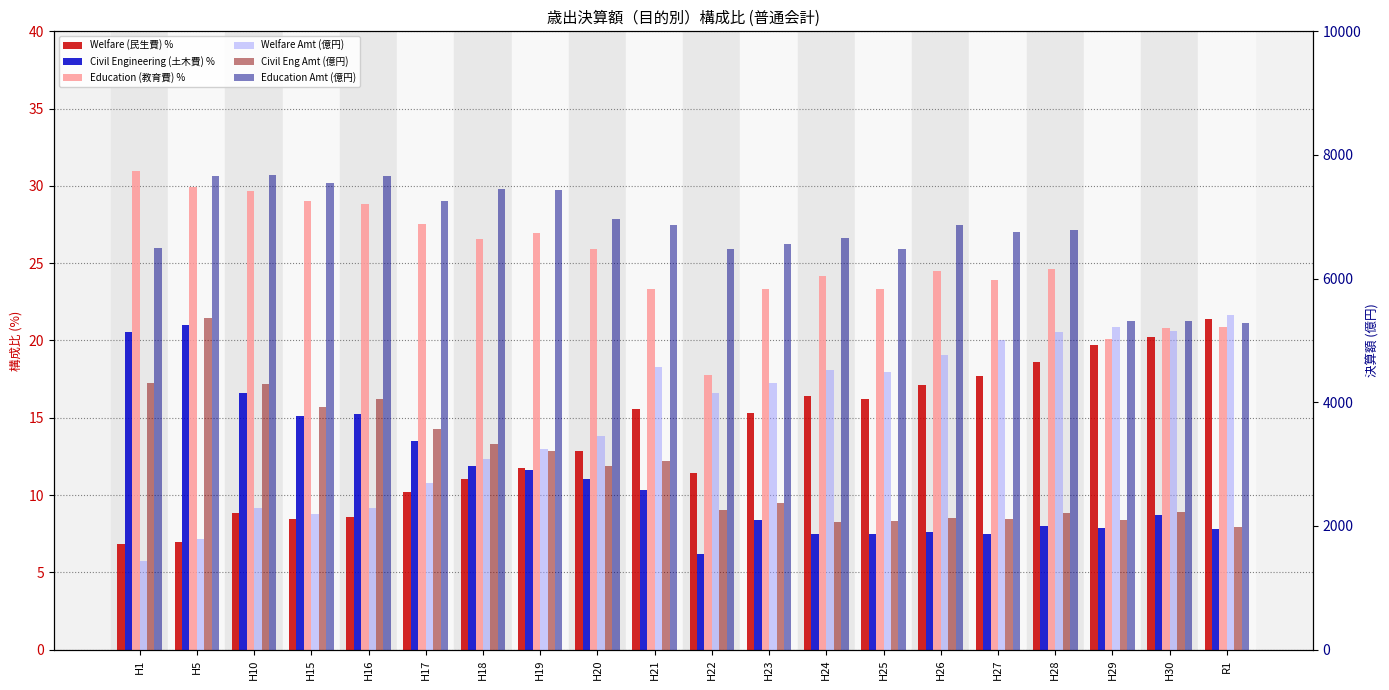

Rank the series by their maximum value, from highest to lowest.

Education Amt (億円), Welfare Amt (億円), Civil Eng Amt (億円), Education (教育費) %, Welfare (民生費) %, Civil Engineering (土木費) %